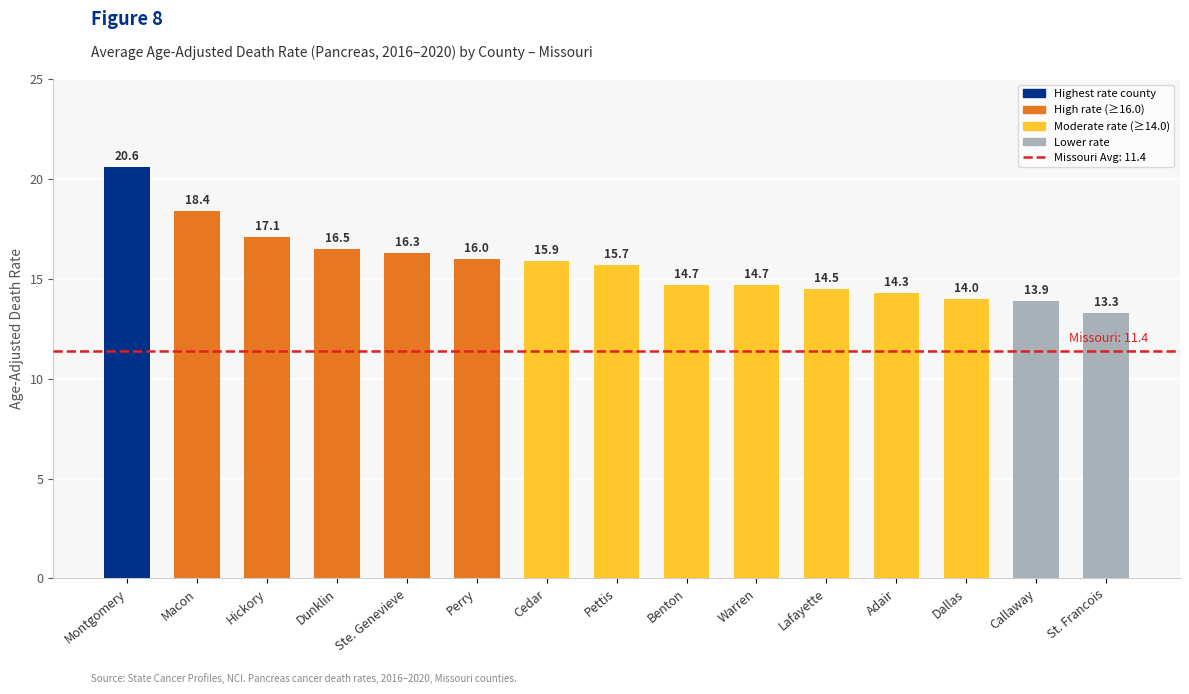

What is the approximate value at Dunklin?

16.5